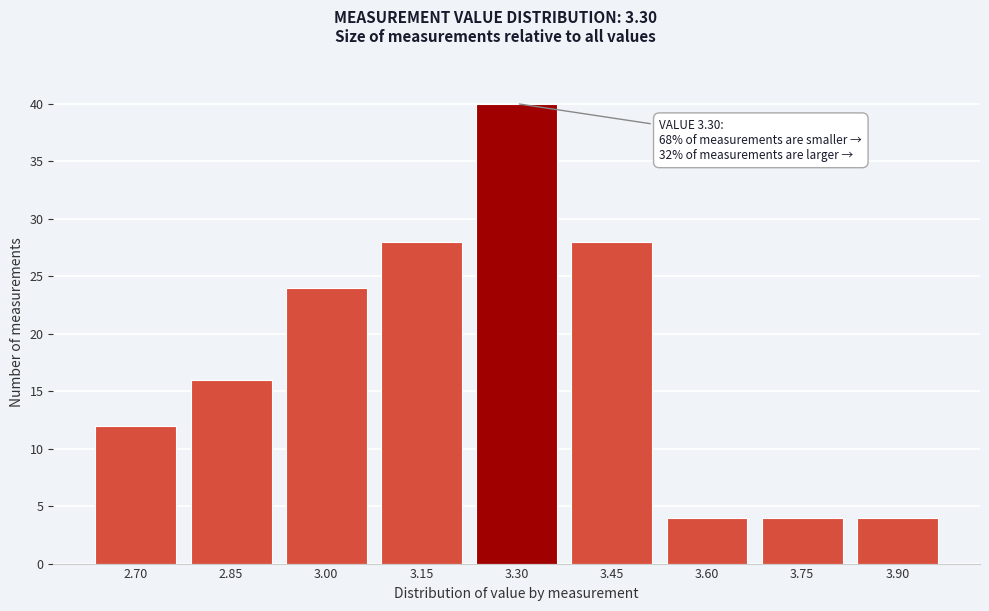

Reading right to left, list all the values displayed in this chart.

4	4	4	28	40	28	24	16	12